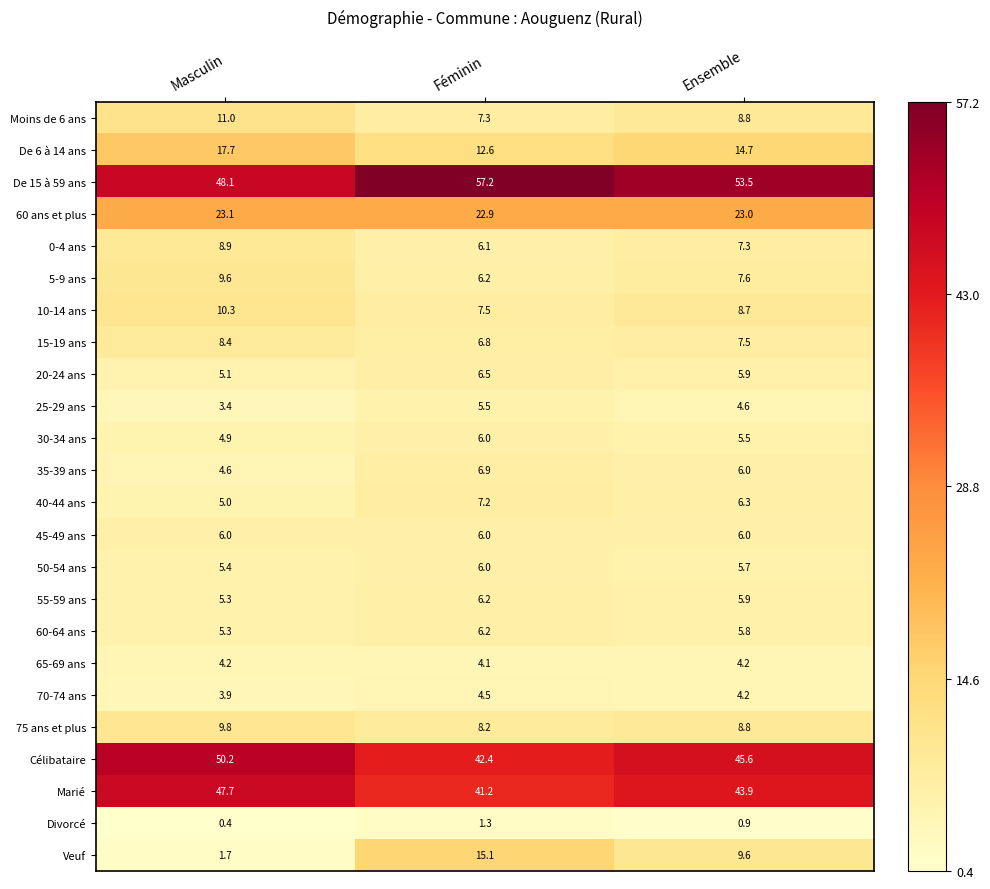

What is the sum of all 45-49 ans values?

18.0